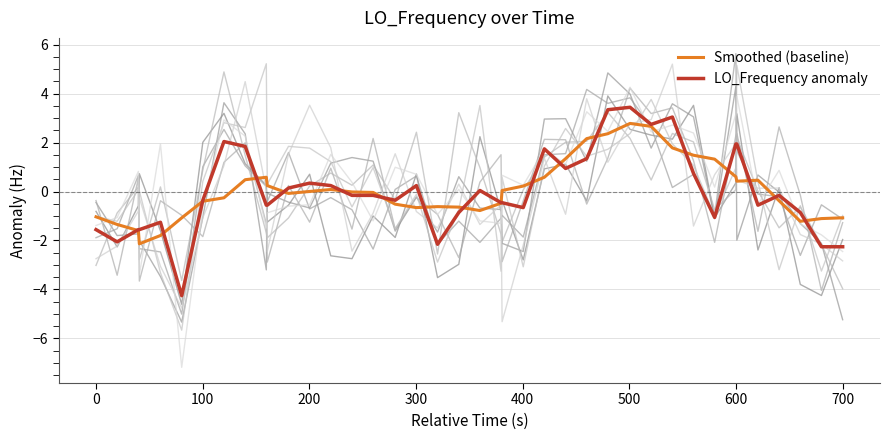

What is the maximum value for LO_Frequency anomaly?

3.4